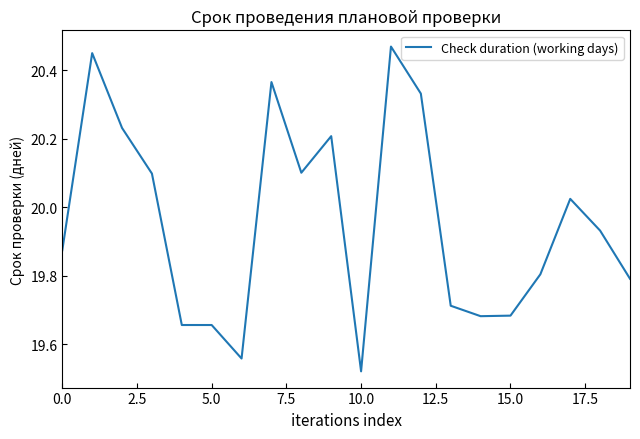

What is the difference between the maximum and minimum values?

0.9